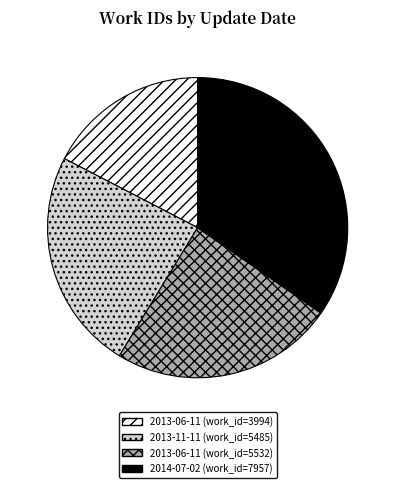

Is there a majority slice in this chart?

No